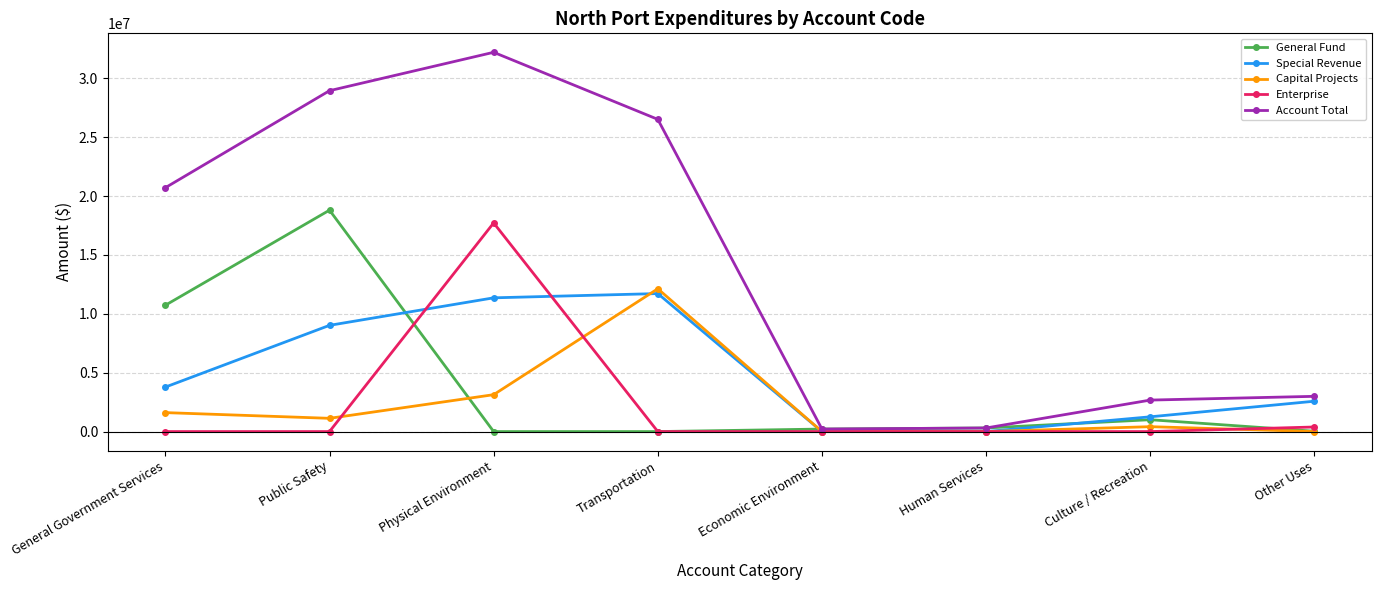

How many distinct data groups are displayed?

5